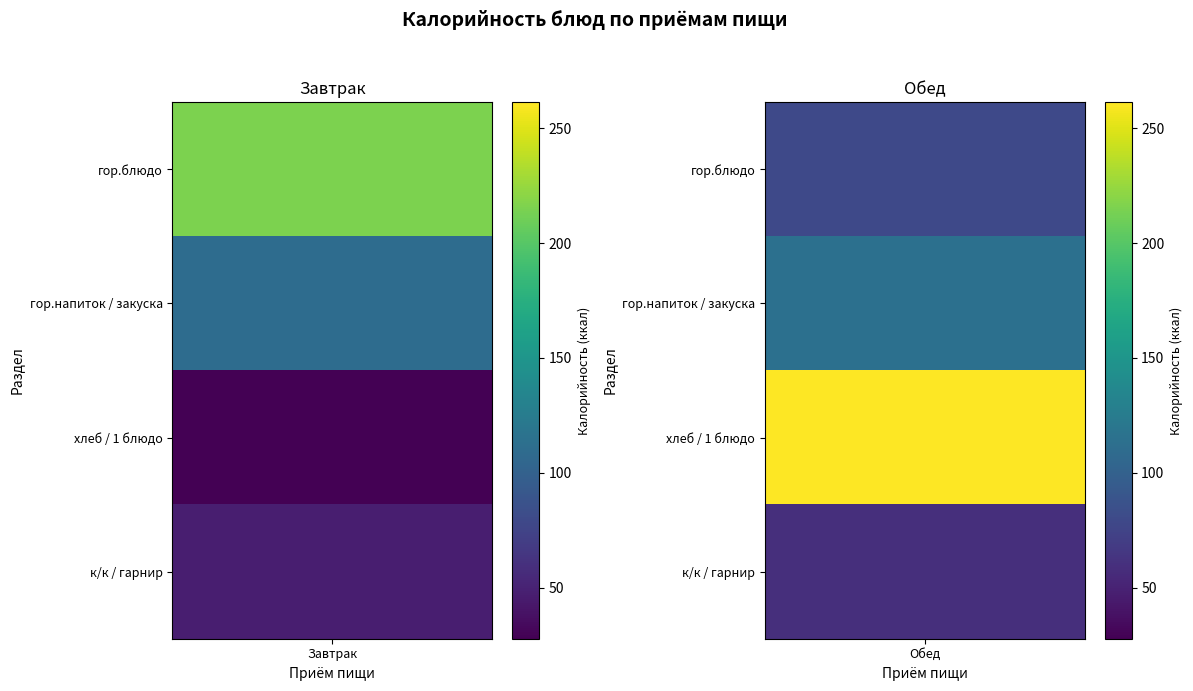

At how many categories does at least one series exceed 106?

3